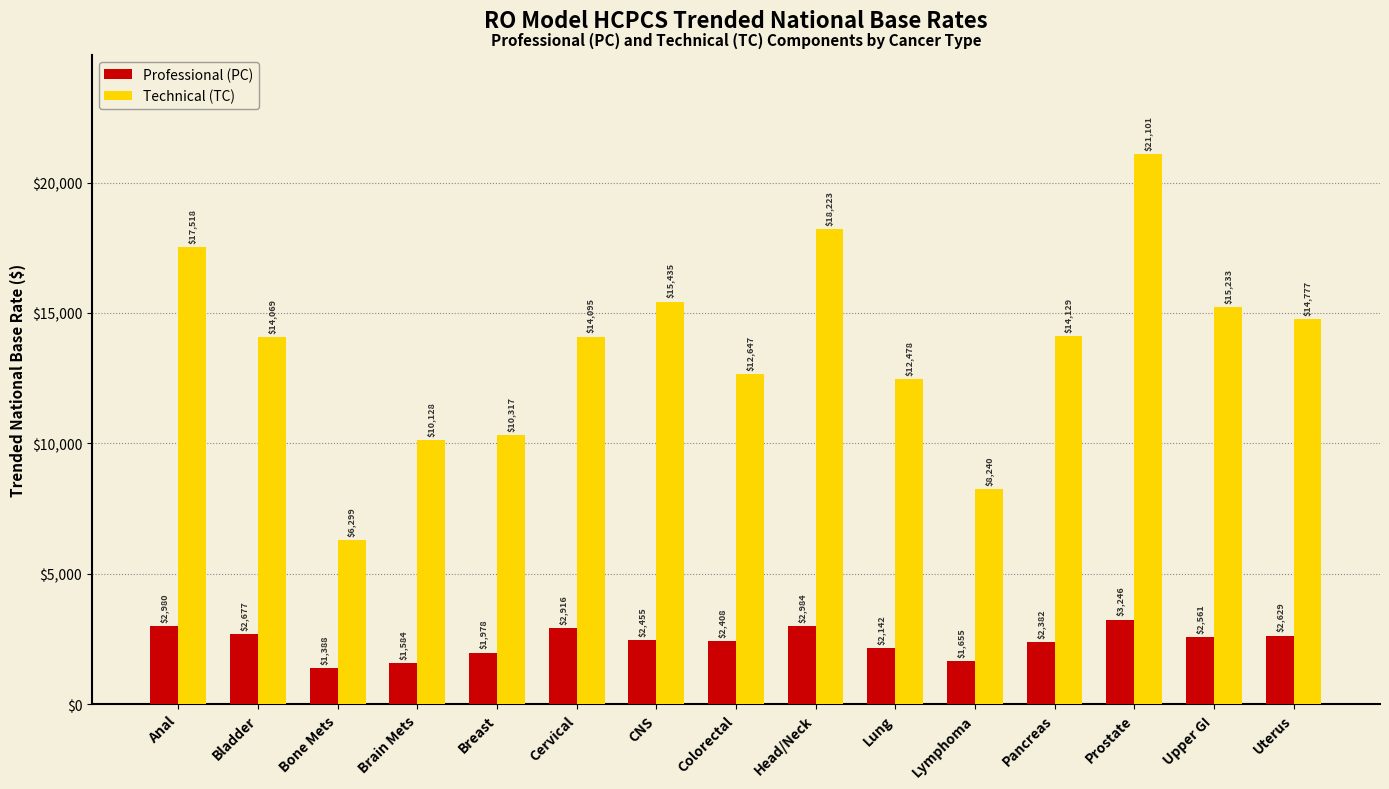

What is the minimum value shown in the chart?

1387.6